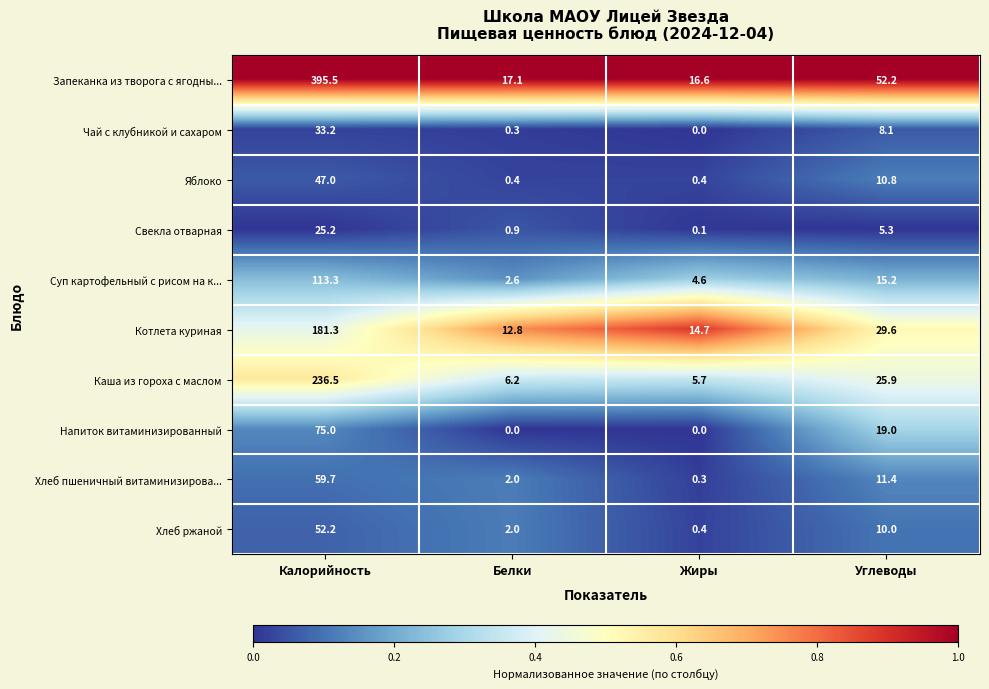

List the series in order of their peak value, lowest first.

Свекла отварная, Чай с клубникой и сахаром, Яблоко, Хлеб ржаной, Хлеб пшеничный витаминизирова..., Напиток витаминизированный, Суп картофельный с рисом на к..., Котлета куриная, Каша из гороха с маслом, Запеканка из творога с ягодны...